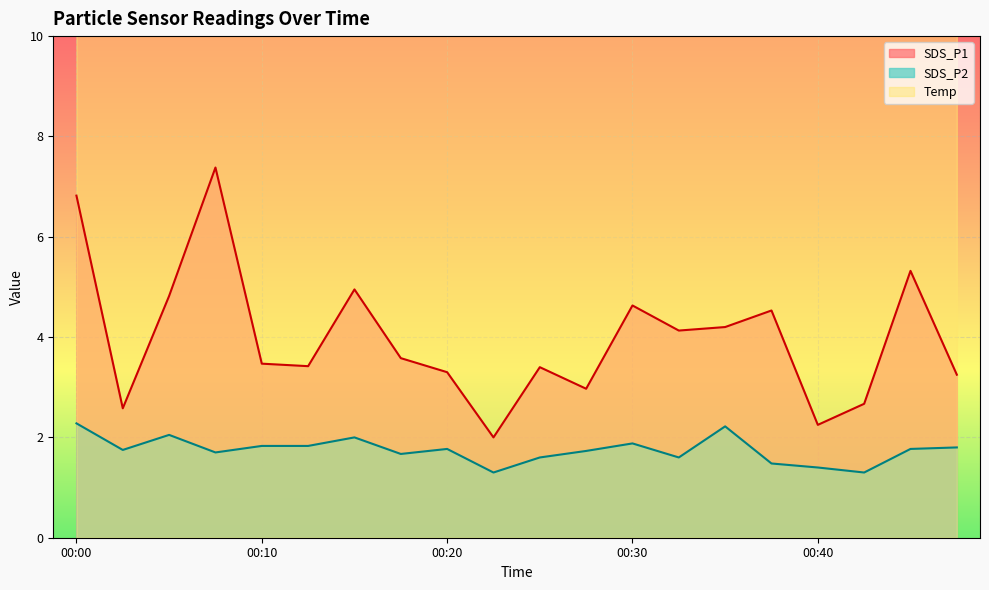

What is the lowest value of the SDS_P2 series?

1.3